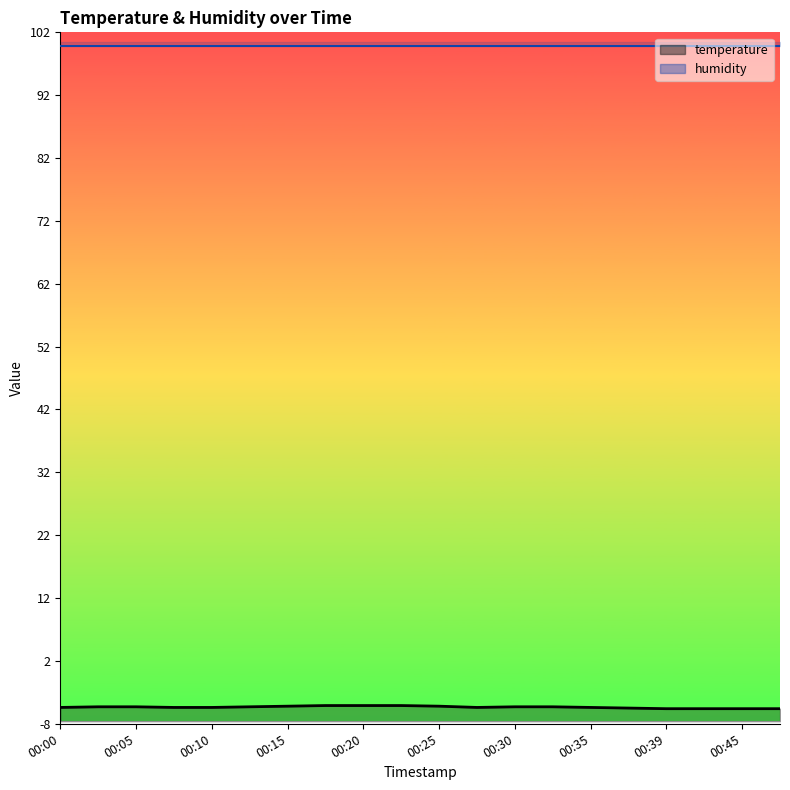

How many series are shown in this chart?

1